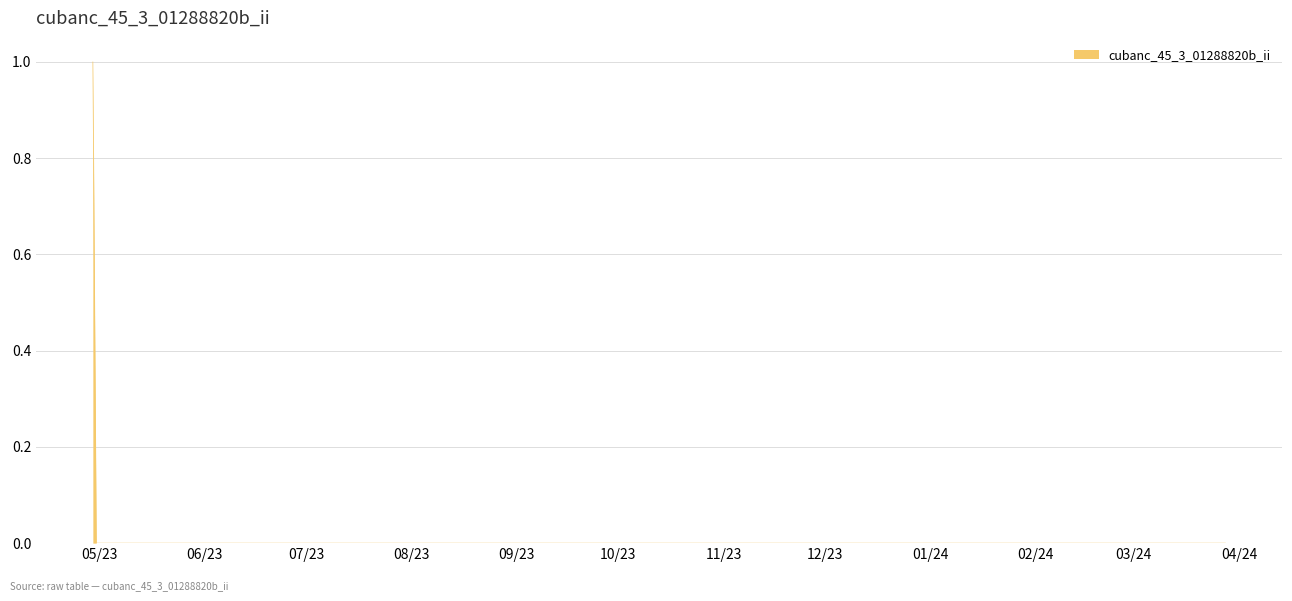

How many values are between 0 and 1?

335